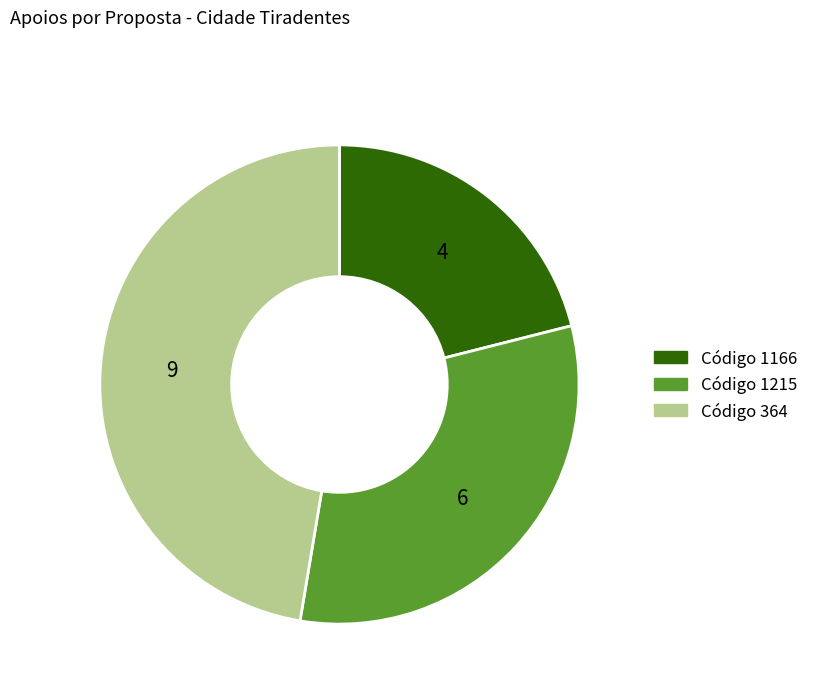

Is there any slice that represents more than half of the pie?

No